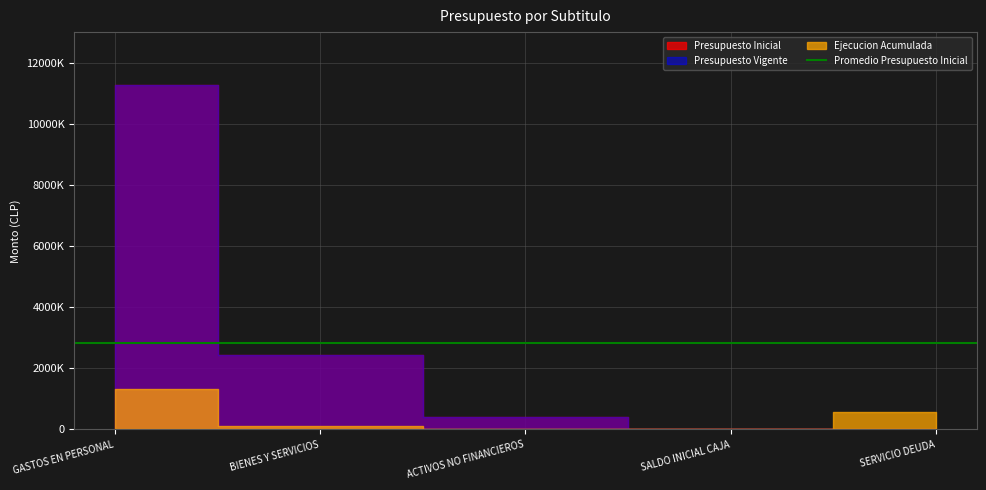

What is the average value of the Presupuesto Vigente series?

2826088